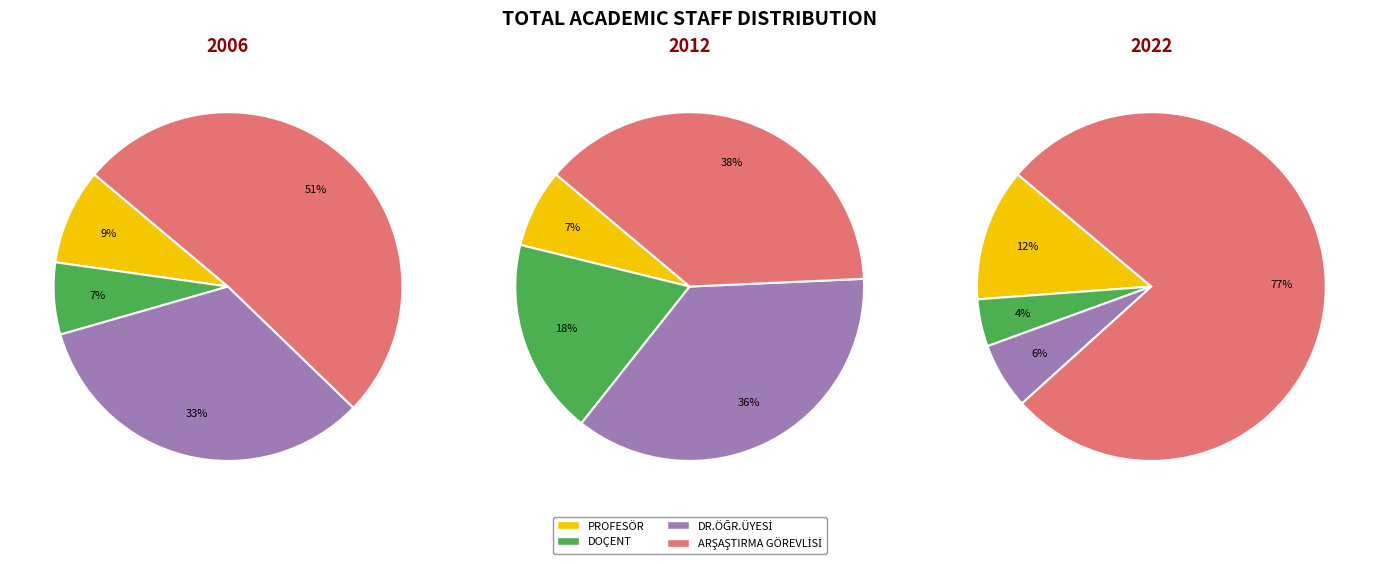

What is the spread (max minus min) of values at 2?

18